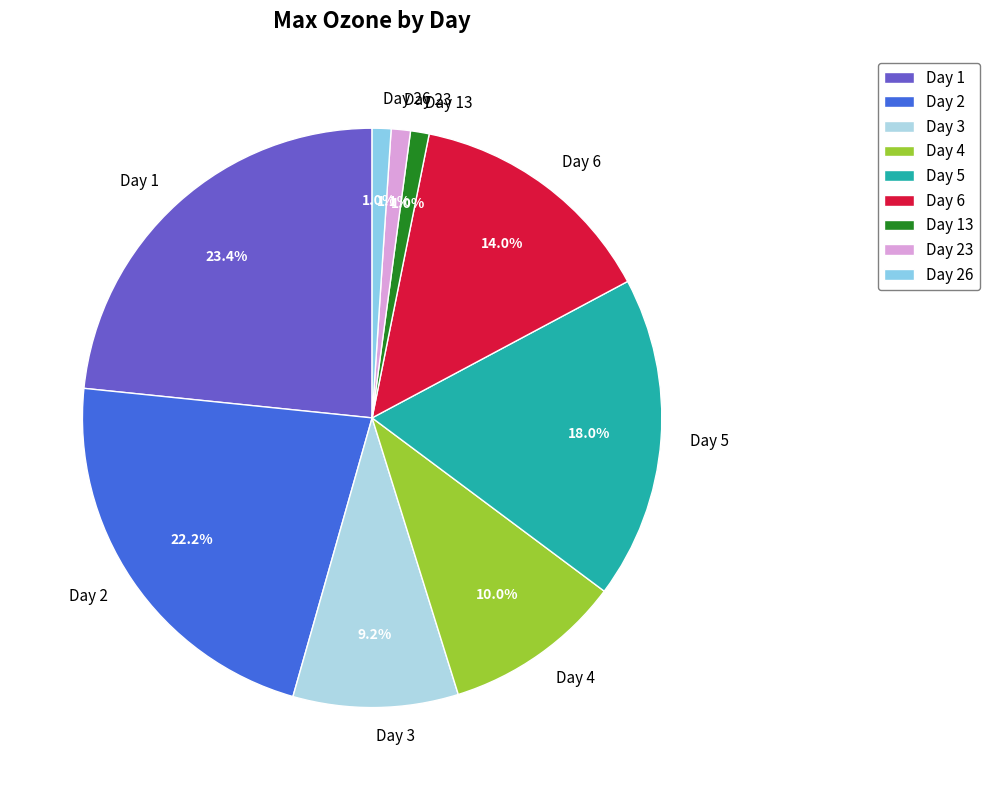

Which has a higher value, Day 6 or Day 13?

Day 6